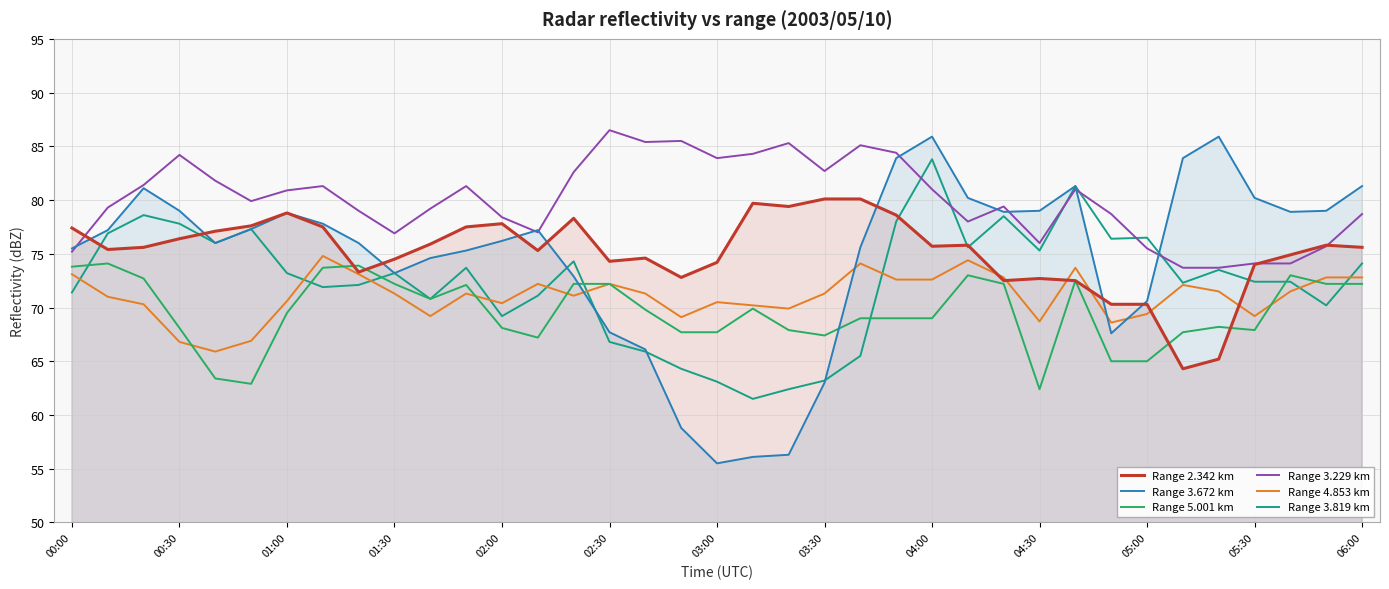

The Range 4.853 km series shows 103.1 at 22. True or false?

False